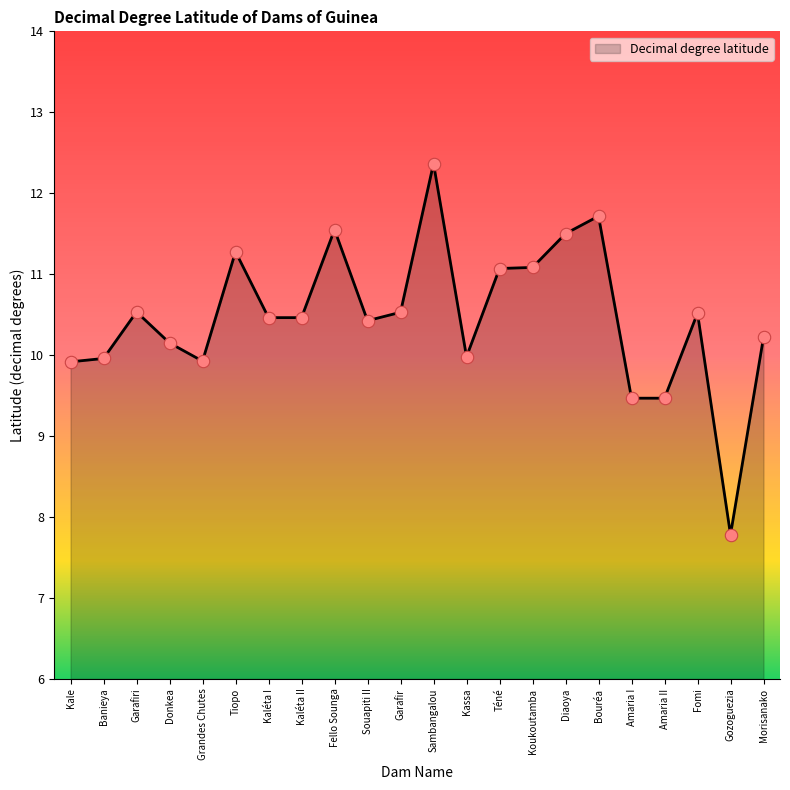

Which has a higher value, Diaoya or Amaria I?

Diaoya